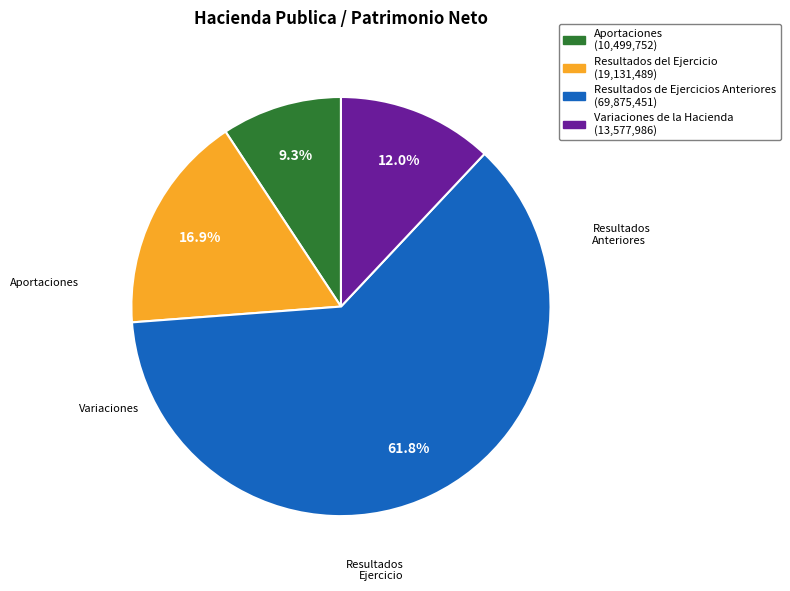

Which category has the biggest portion of the pie?

Resultados de Ejercicios Anteriores